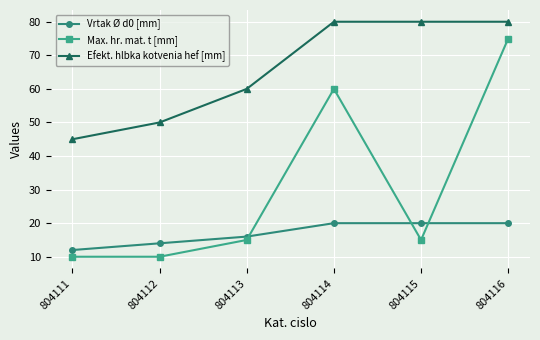

What is the minimum value shown in the chart?

10